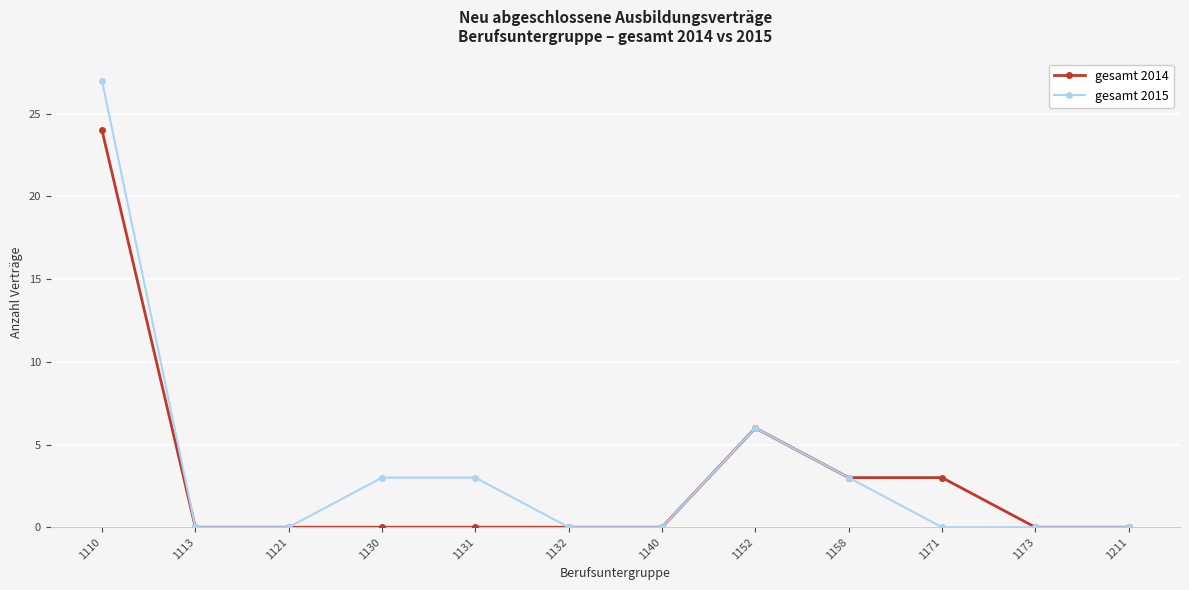

Which category has the highest value across all series?

1110